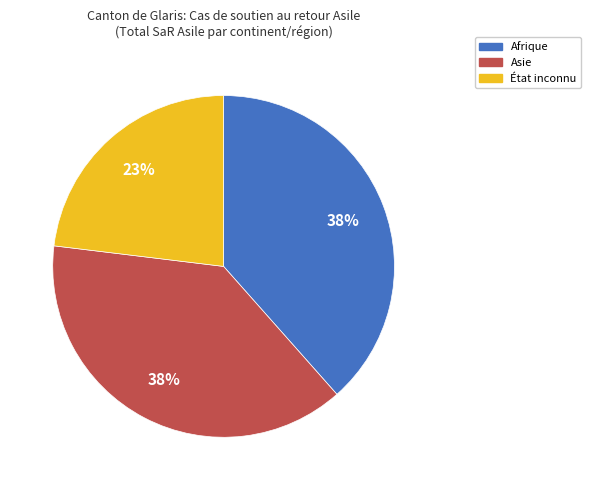

True or false: État inconnu accounts for 23% of the total.

True